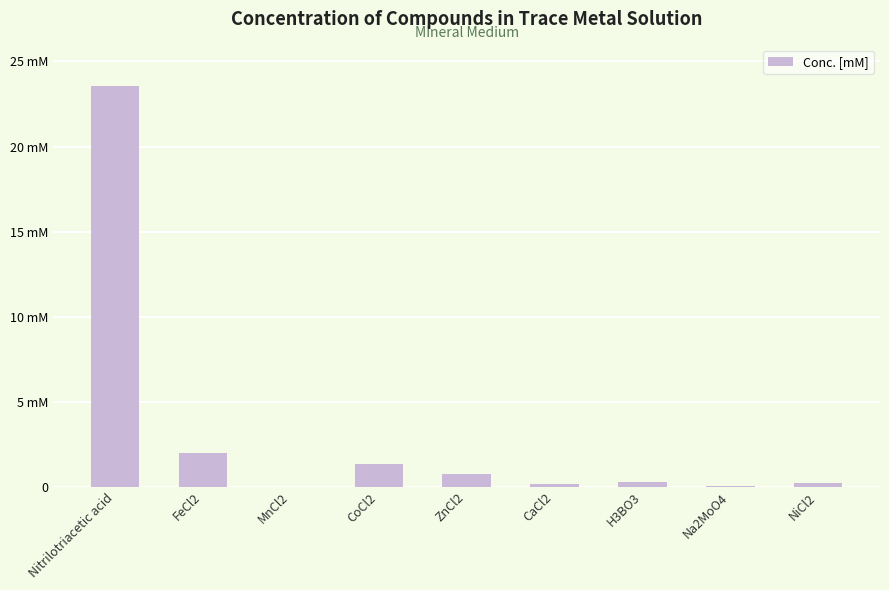

Are the bars horizontal?

No